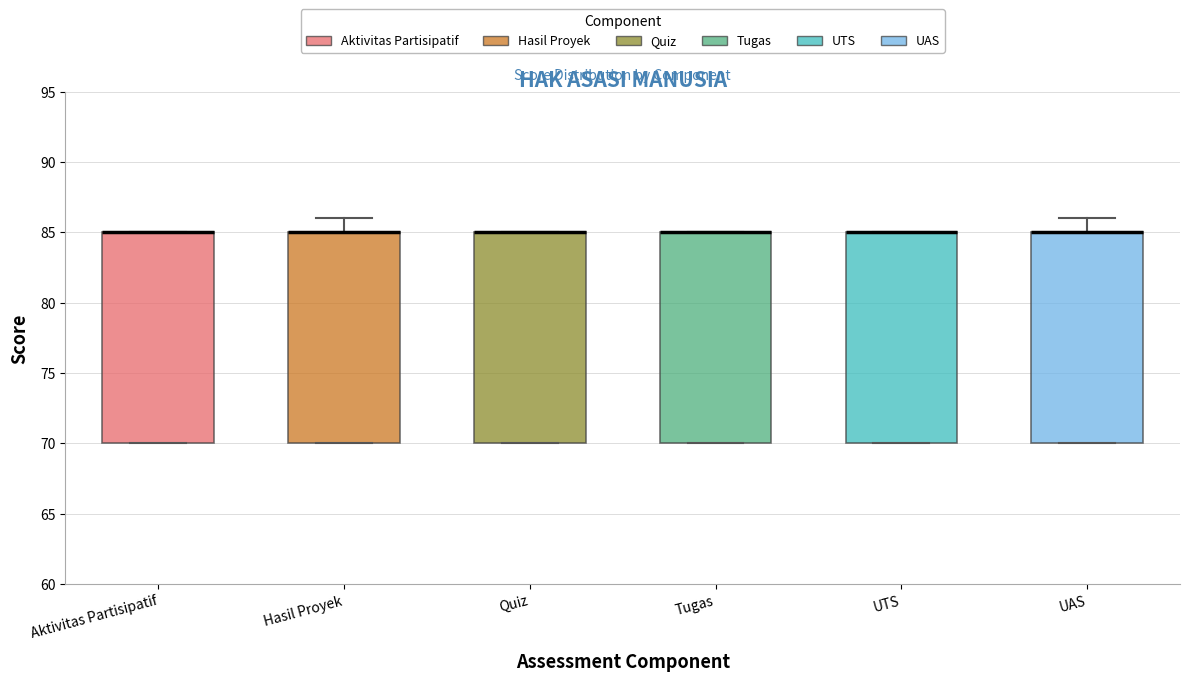

Where is the upper edge of the box for Aktivitas Partisipatif on the y-axis? The values are not printed on the chart, so give them approximately, as read against the axis.

85